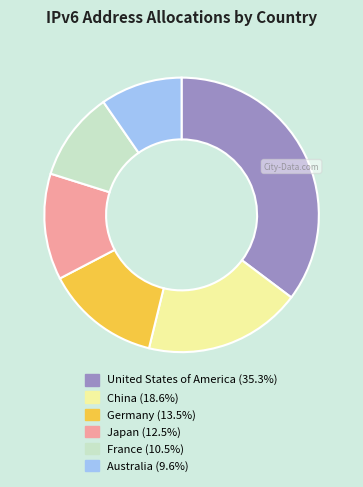

Do United States of America and China together represent more than half of the pie?

Yes